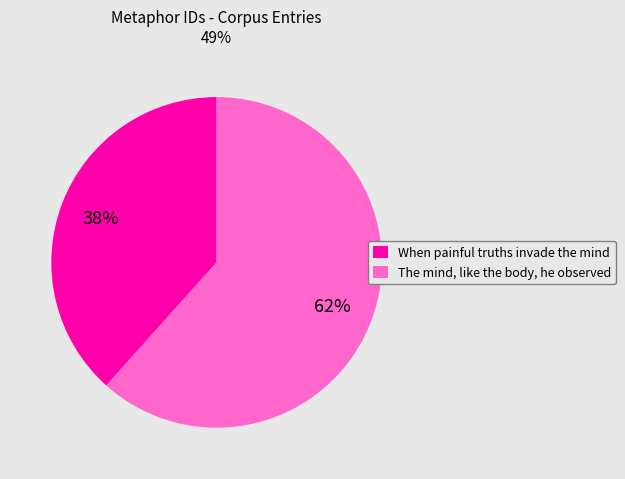

Rank the categories by value from highest to lowest.

The mind, like the body, he observed, When painful truths invade the mind